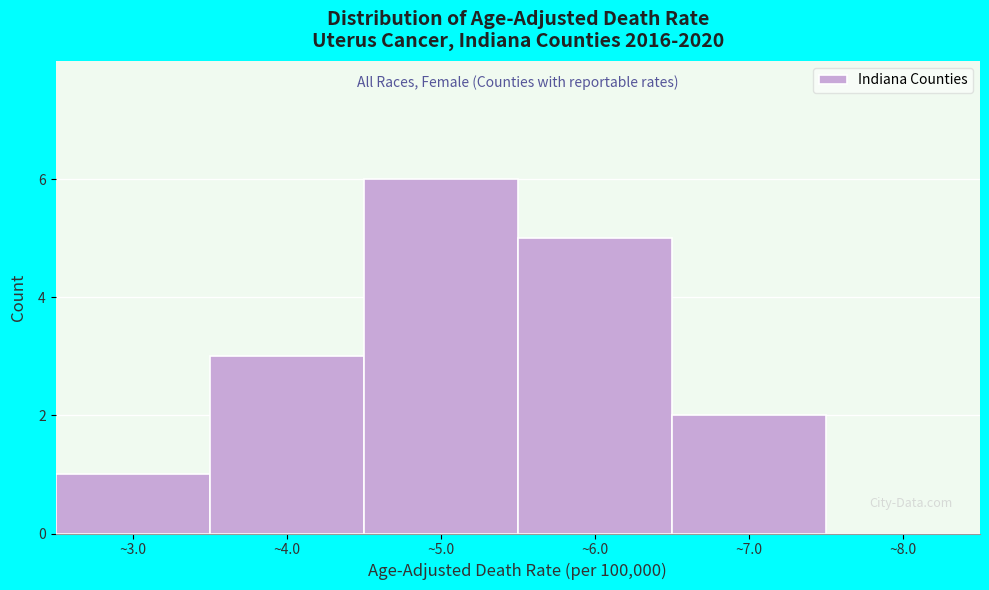

Reading left to right, transcribe this chart: for each bar, give the range it covers on the x-axis and its height. The values are not printed on the chart, so give them approximately, as read against the axis.

2.5 to 3.5: 1
3.5 to 4.5: 3
4.5 to 5.5: 6
5.5 to 6.5: 5
6.5 to 7.5: 2
7.5 to 8.5: 0